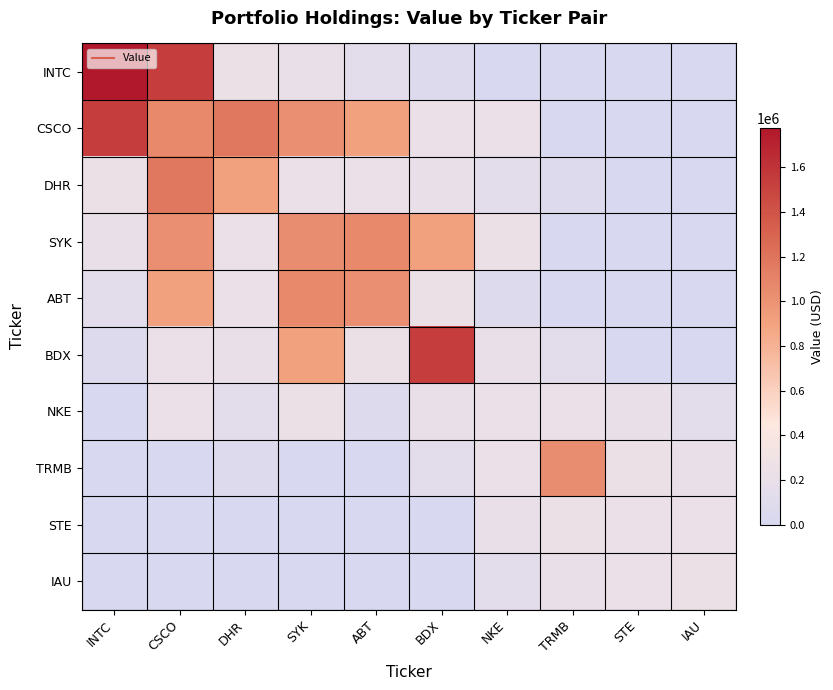

Reading left to right, what are all the values shown in this chart?

INTC: INTC=1774000	CSCO=1537000	DHR=244000	SYK=196000	ABT=136000	BDX=71000	NKE=0	TRMB=0	STE=0	IAU=0
CSCO: INTC=1537000	CSCO=1067000	DHR=1173000	SYK=1023000	ABT=911000	BDX=239000	NKE=235000	TRMB=0	STE=0	IAU=0
DHR: INTC=244000	CSCO=1173000	DHR=911000	SYK=239000	ABT=235000	BDX=196000	NKE=136000	TRMB=71000	STE=0	IAU=0
SYK: INTC=196000	CSCO=1023000	DHR=239000	SYK=1039000	ABT=1067000	BDX=911000	NKE=244000	TRMB=0	STE=0	IAU=0
ABT: INTC=136000	CSCO=911000	DHR=235000	SYK=1067000	ABT=1023000	BDX=244000	NKE=71000	TRMB=0	STE=0	IAU=0
BDX: INTC=71000	CSCO=239000	DHR=196000	SYK=911000	ABT=244000	BDX=1537000	NKE=196000	TRMB=136000	STE=0	IAU=0
NKE: INTC=0	CSCO=235000	DHR=136000	SYK=244000	ABT=71000	BDX=196000	NKE=239000	TRMB=235000	STE=196000	IAU=136000
TRMB: INTC=0	CSCO=0	DHR=71000	SYK=0	ABT=0	BDX=136000	NKE=235000	TRMB=1039000	STE=244000	IAU=196000
STE: INTC=0	CSCO=0	DHR=0	SYK=0	ABT=0	BDX=0	NKE=196000	TRMB=244000	STE=239000	IAU=235000
IAU: INTC=0	CSCO=0	DHR=0	SYK=0	ABT=0	BDX=0	NKE=136000	TRMB=196000	STE=235000	IAU=244000